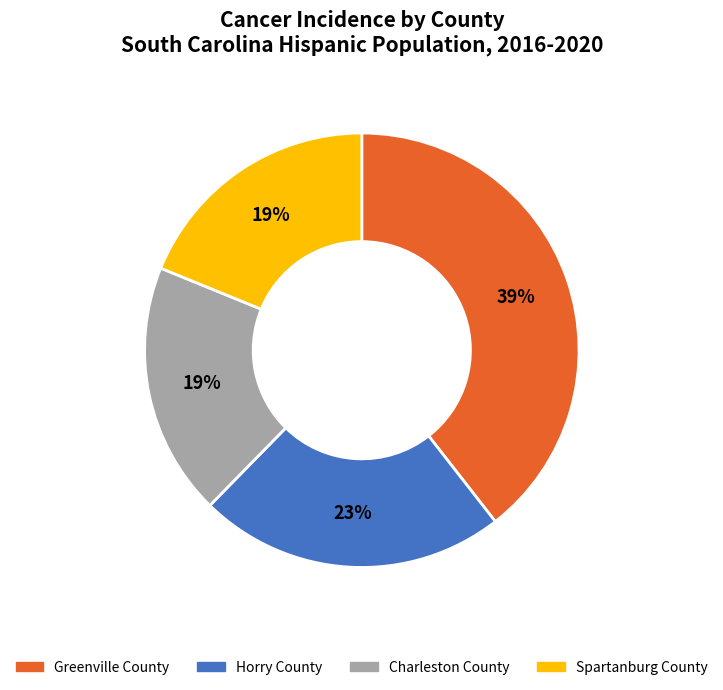

Does Horry County represent more than half of the total?

No